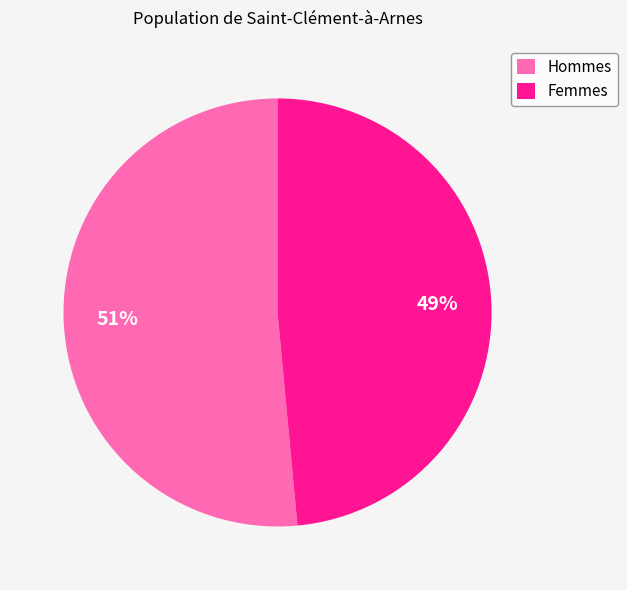

Which slice represents more than half of the pie?

Hommes